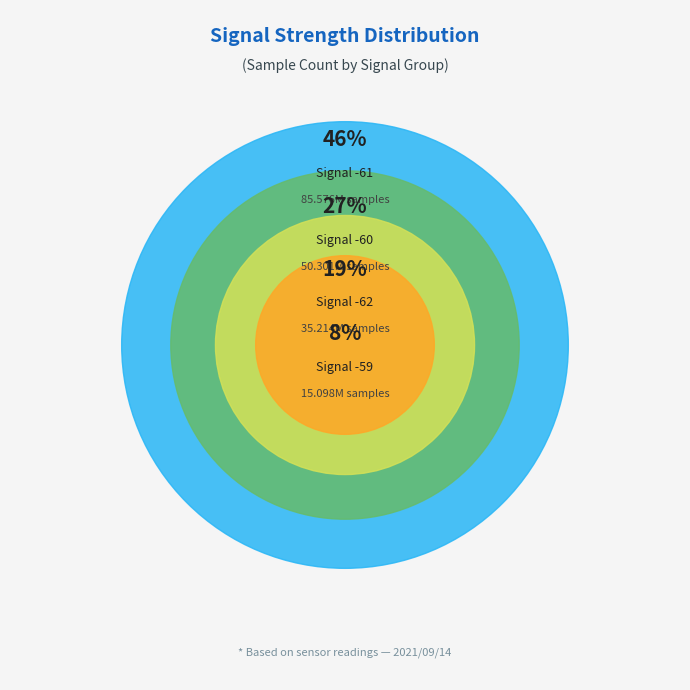

Is there any slice that represents more than half of the pie?

No